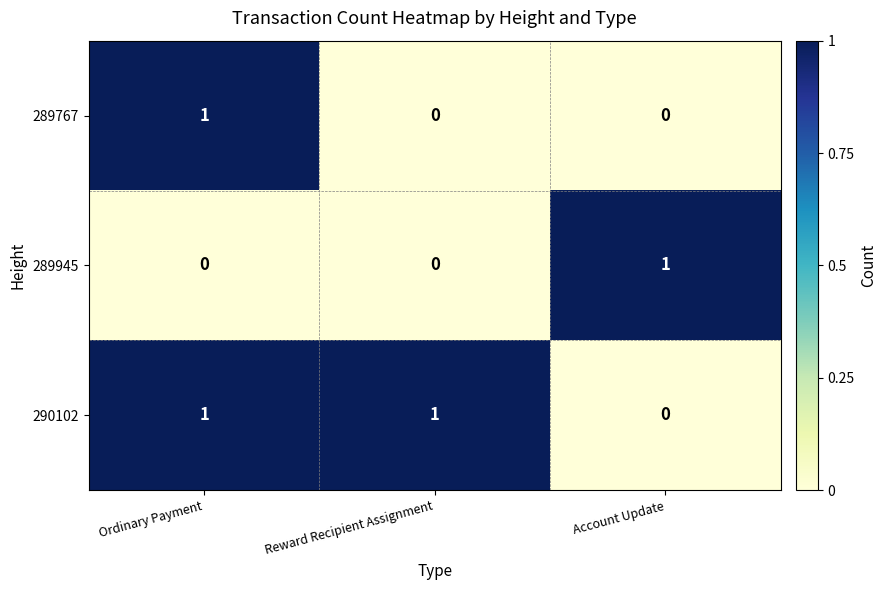

At which category is the sum across all series the highest?

Ordinary Payment